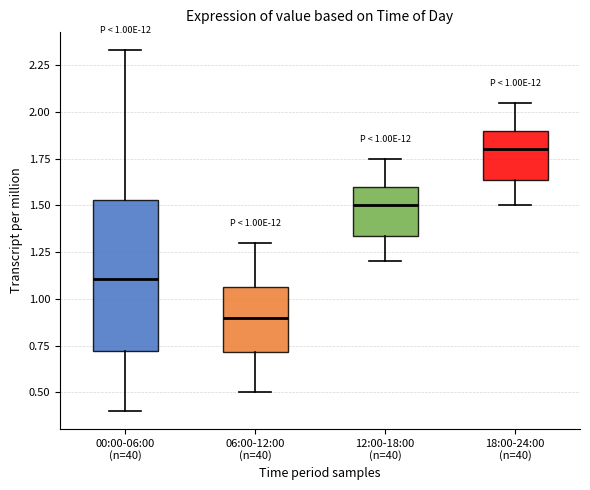

Comparing the boxes themselves (not the whiskers), which one is the tallest?

00:00-06:00 (n=40)